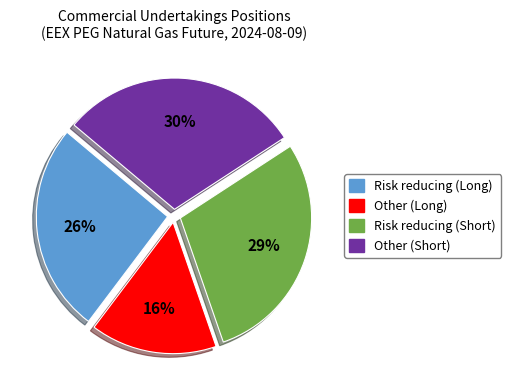

Is there a majority slice in this chart?

No